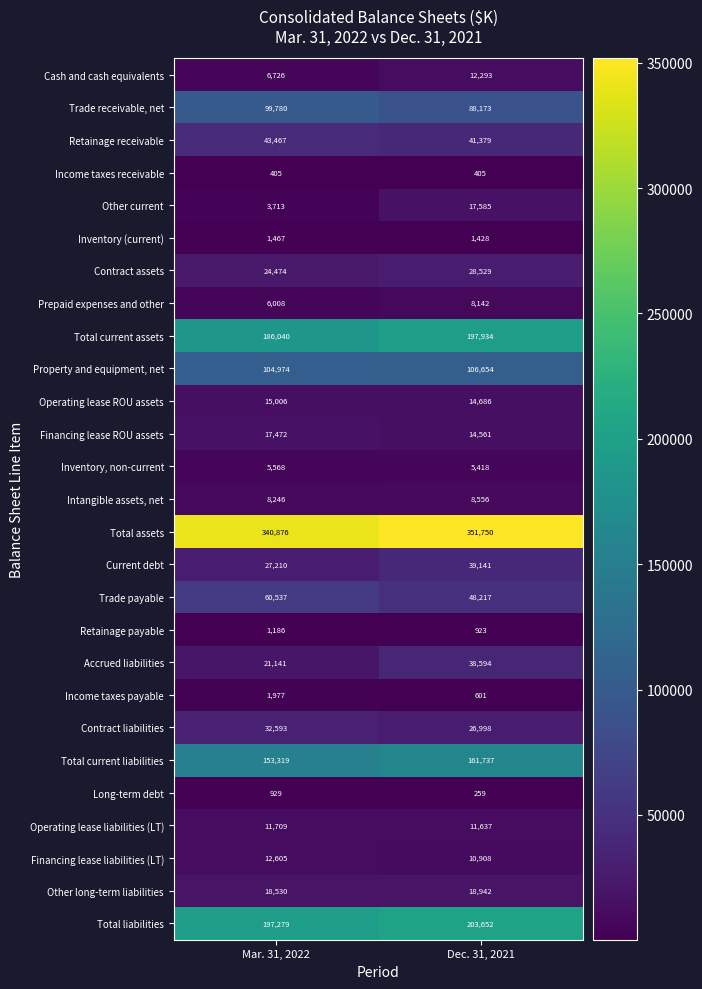

Is the value of Income taxes payable at Dec. 31, 2021 greater than the value of Total assets at Mar. 31, 2022?

No